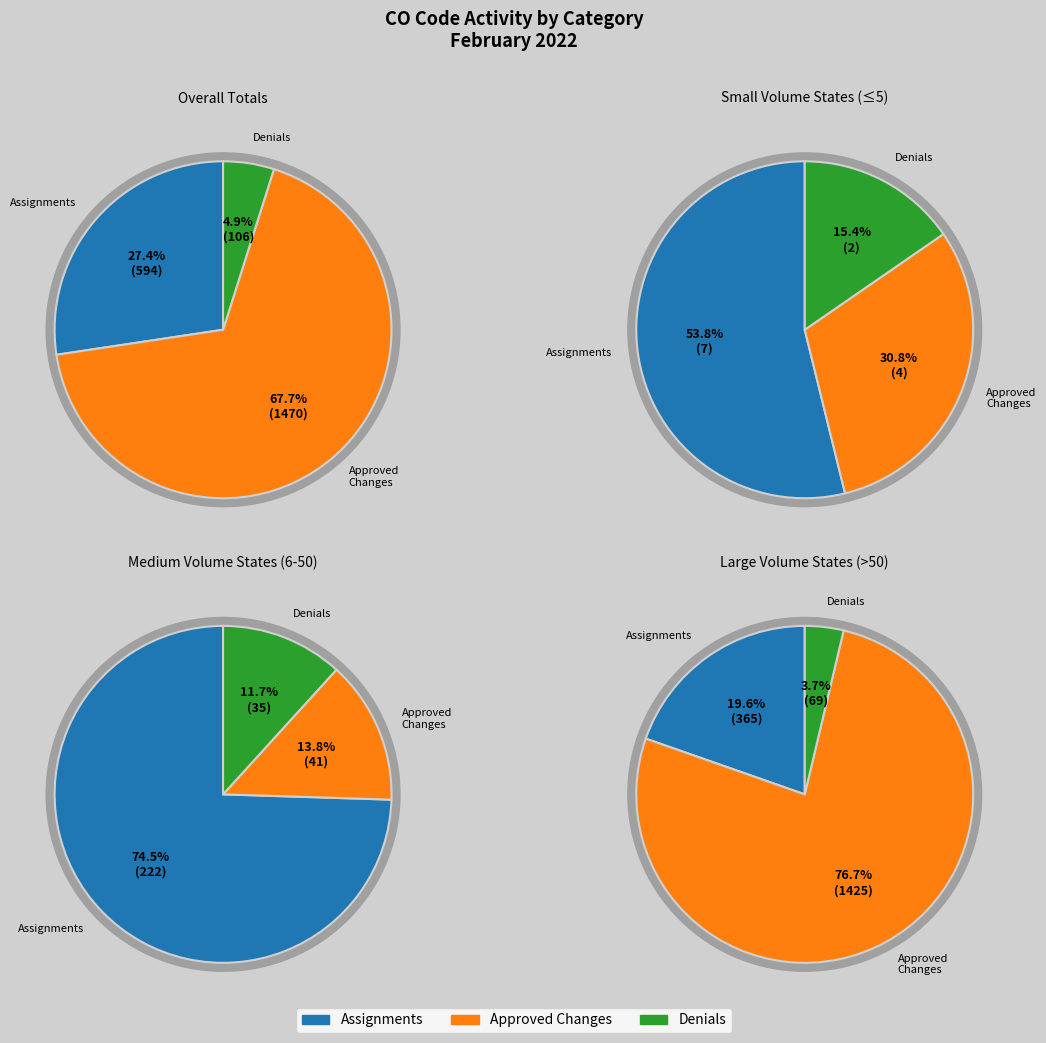

Does AR represent more than half of the total?

No